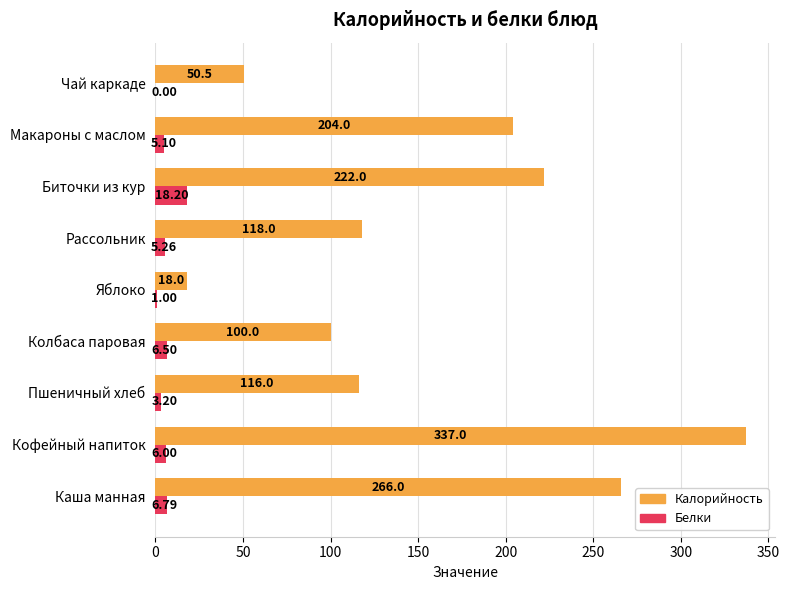

What is the sum of the Белки values at Каша манная and Колбаса паровая?

13.3